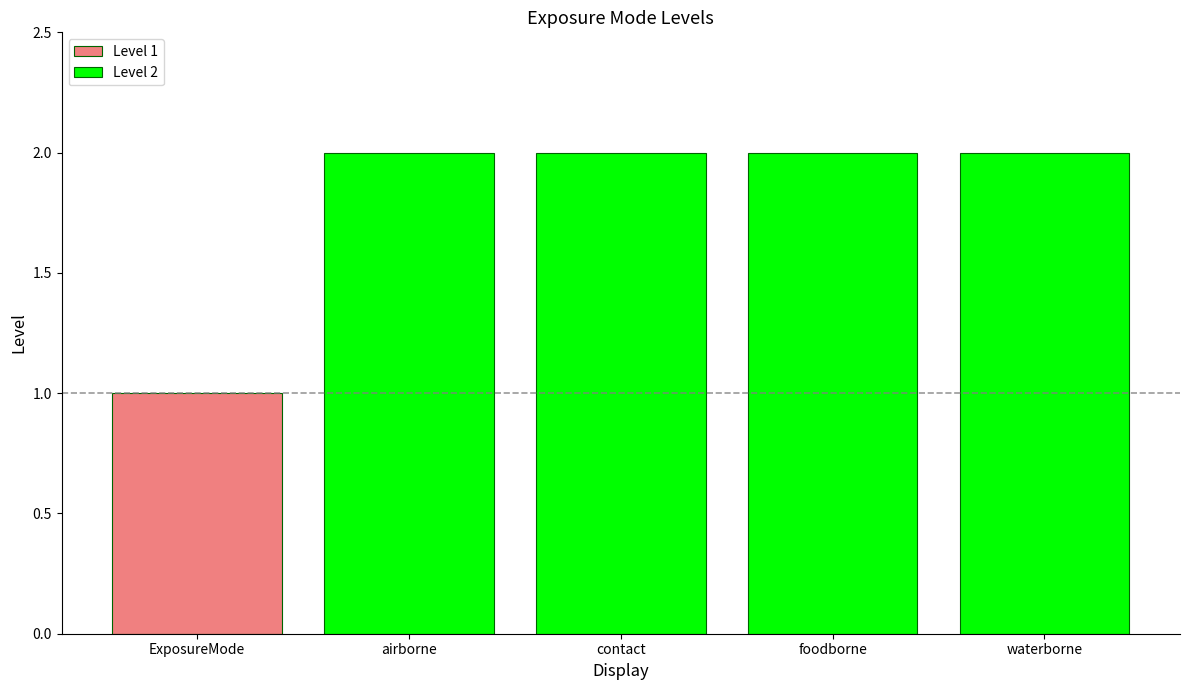

Between airborne and ExposureMode, which is larger?

airborne